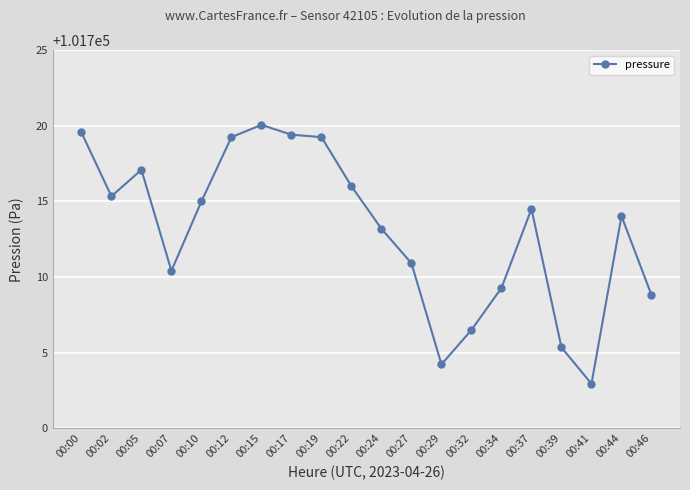

What is the minimum value shown in the chart?

101702.9